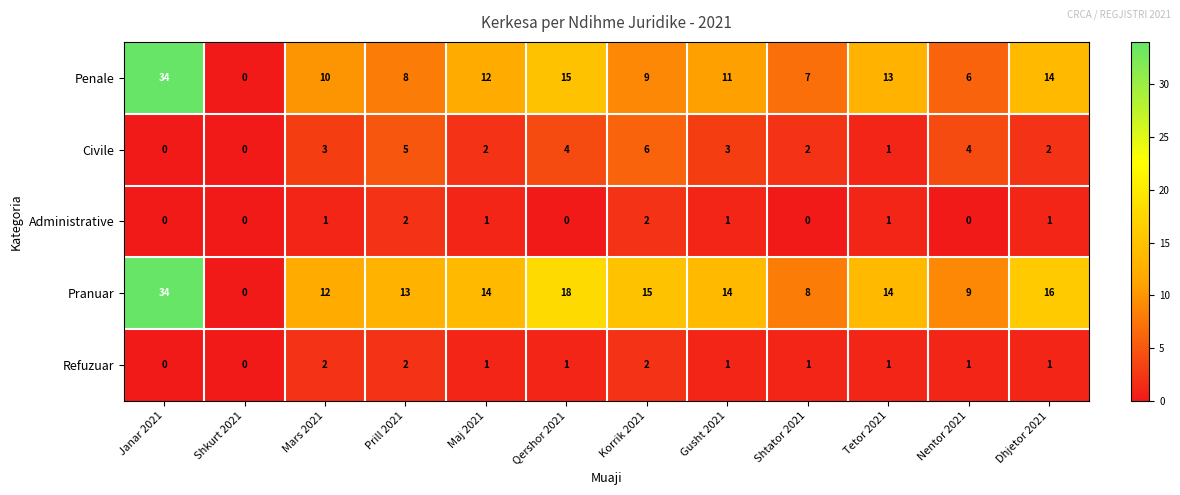

What is the difference between the maximum and minimum values in the Penale series?

34